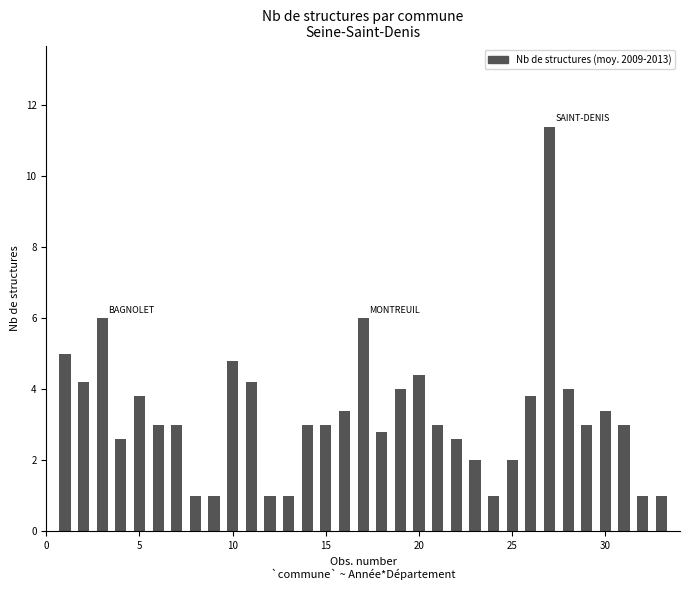

Which has a higher value, LIVRY-GARGAN or EPINAY-SUR-SEINE?

EPINAY-SUR-SEINE